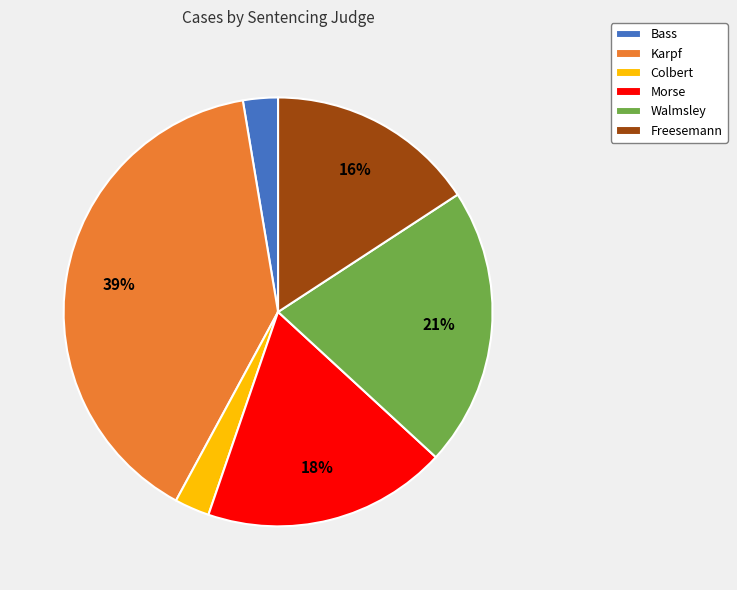

Is the sum of Karpf and Bass greater than half?

No